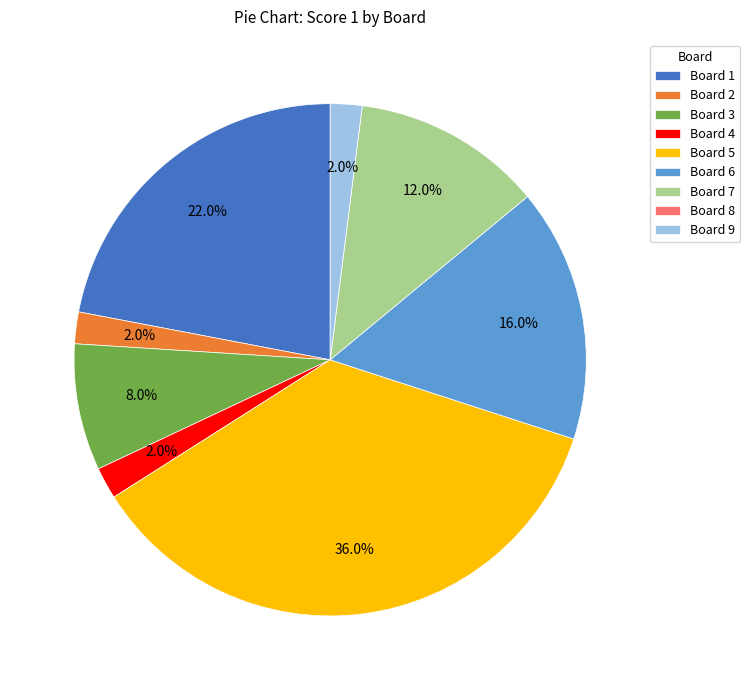

Which slice is the largest?

Board 5